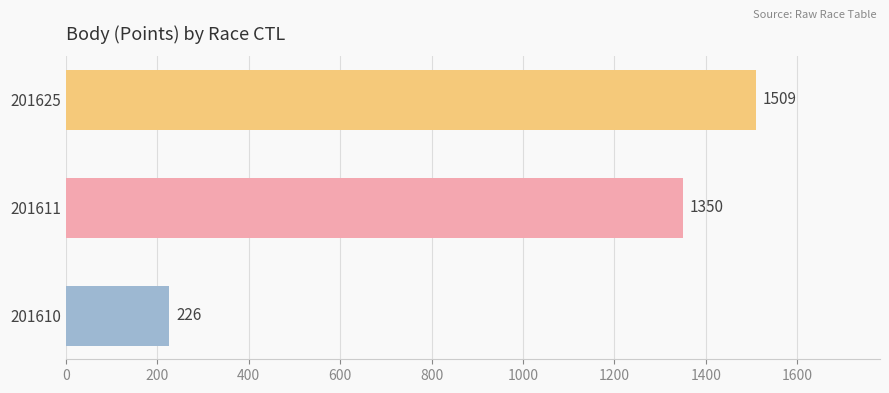

List the labels in order of value, largest first.

201625, 201611, 201610